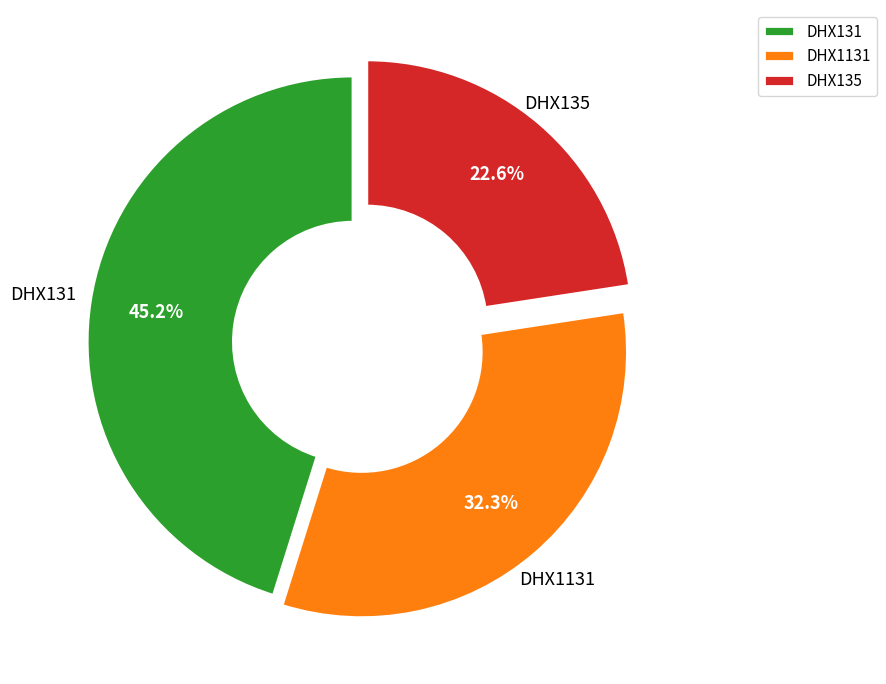

The DHX131 slice represents 55% of the pie. True or false?

False